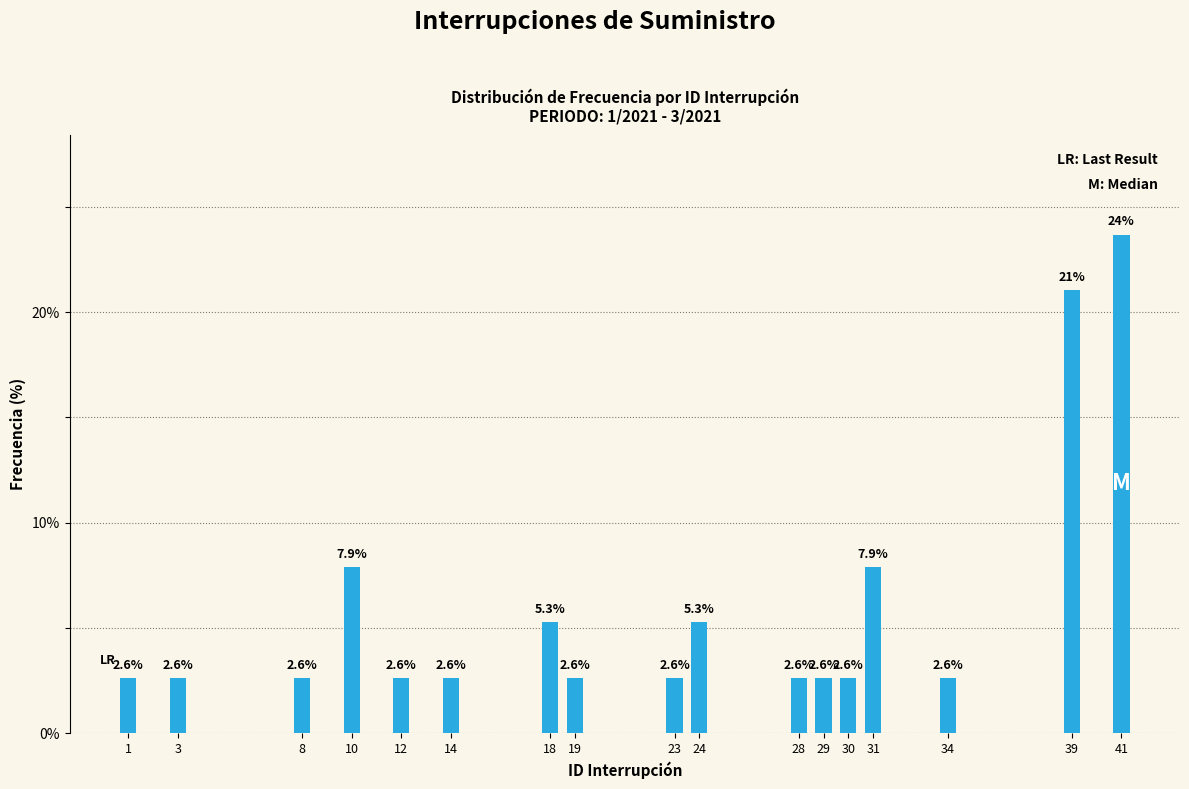

Reading left to right, extract all data points from this chart.

2.6	2.6	2.6	7.9	2.6	2.6	5.3	2.6	2.6	5.3	2.6	2.6	2.6	7.9	2.6	21.1	23.7